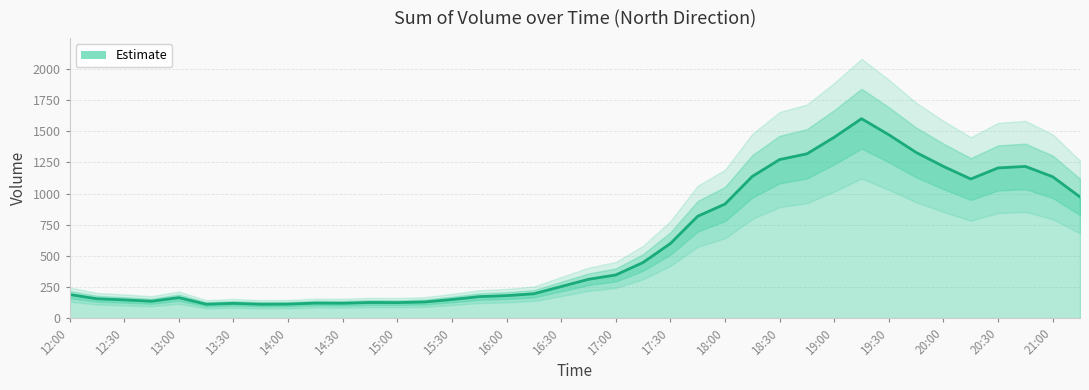

Rank the categories by value from highest to lowest.

2018-10-30 19:15, 2018-10-30 19:30, 2018-10-30 19:00, 2018-10-30 19:45, 2018-10-30 18:45, 2018-10-30 18:30, 2018-10-30 20:00, 2018-10-30 20:45, 2018-10-30 20:30, 2018-10-30 18:15, 2018-10-30 21:00, 2018-10-30 20:15, 2018-10-30 21:15, 2018-10-30 18:00, 2018-10-30 17:45, 2018-10-30 17:30, 2018-10-30 17:15, 2018-10-30 17:00, 2018-10-30 16:45, 2018-10-30 16:30, 2018-10-30 16:15, 2018-10-30 12:00, 2018-10-30 16:00, 2018-10-30 15:45, 2018-10-30 13:00, 2018-10-30 12:15, 2018-10-30 15:30, 2018-10-30 12:30, 2018-10-30 12:45, 2018-10-30 15:15, 2018-10-30 14:45, 2018-10-30 15:00, 2018-10-30 14:15, 2018-10-30 14:30, 2018-10-30 13:30, 2018-10-30 14:00, 2018-10-30 13:15, 2018-10-30 13:45